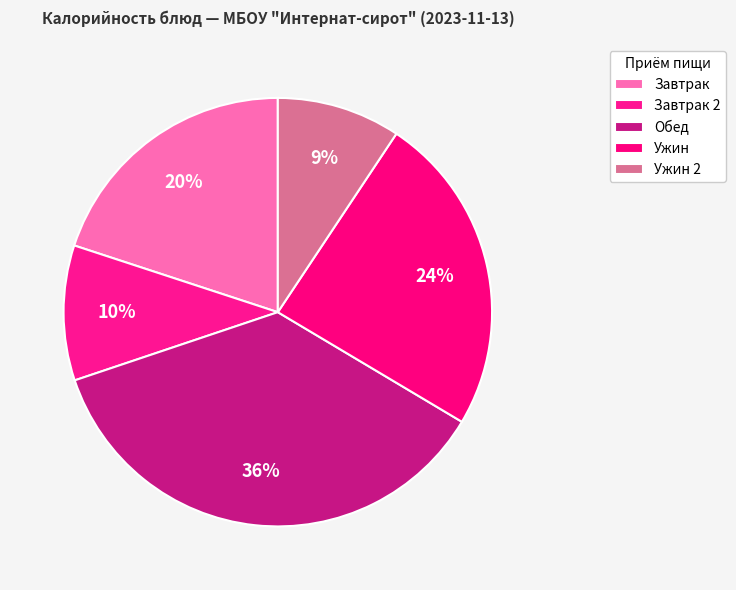

How many segments does this pie chart have?

5